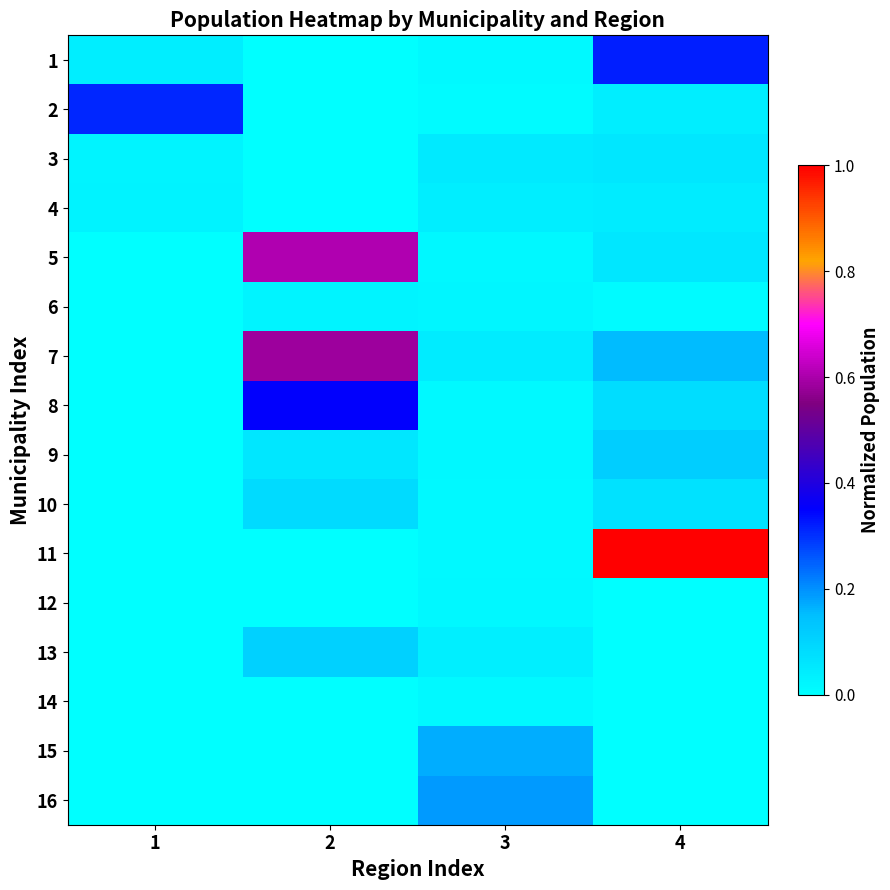

Which series has the largest range (max minus min)?

11